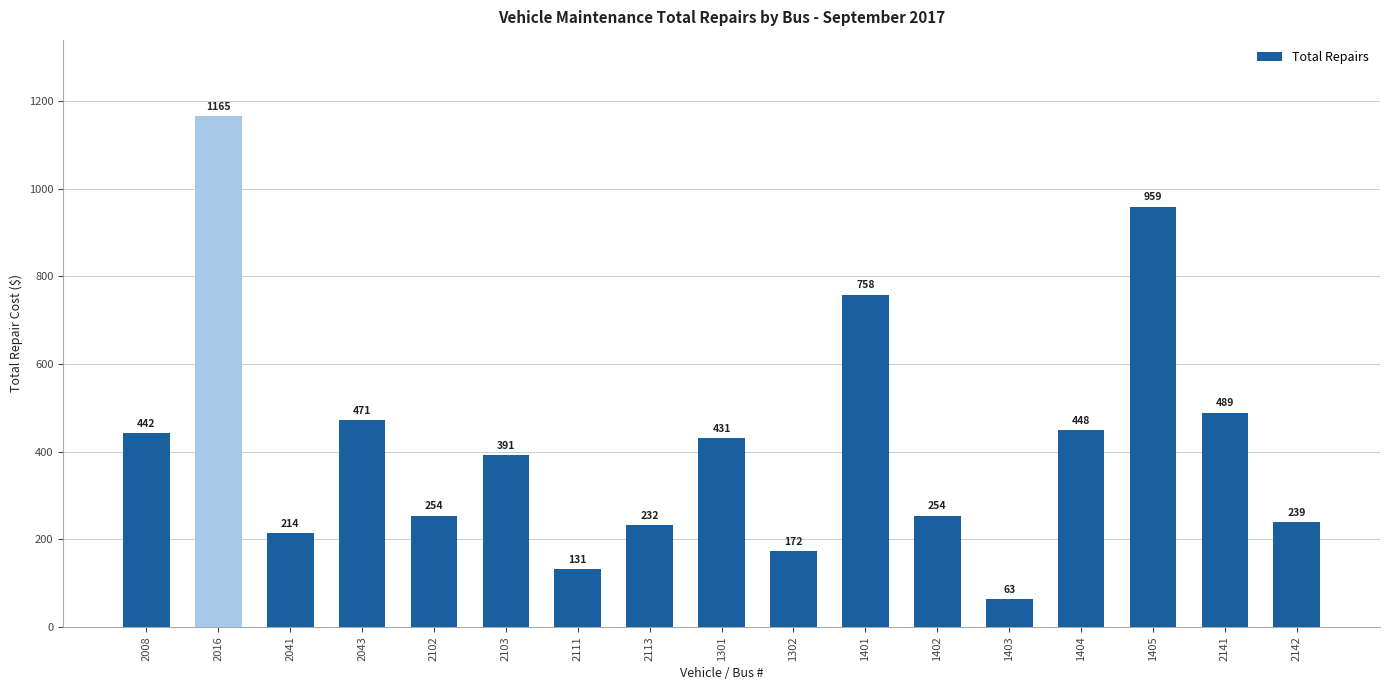

What is the sum of all values?

7113